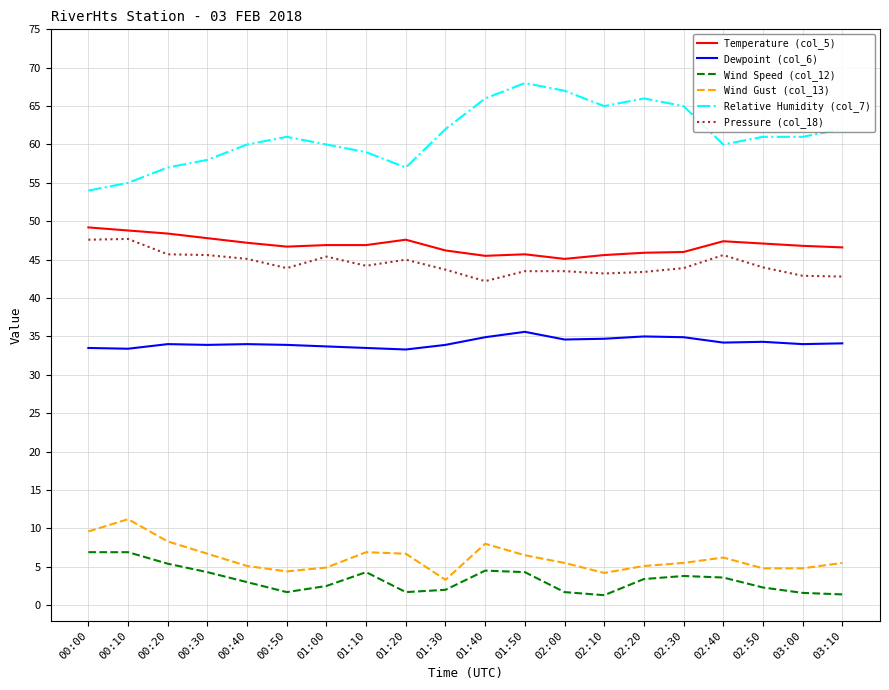

True or false: Wind Gust (col_13) has a value of 8.2 at 02:30.

False